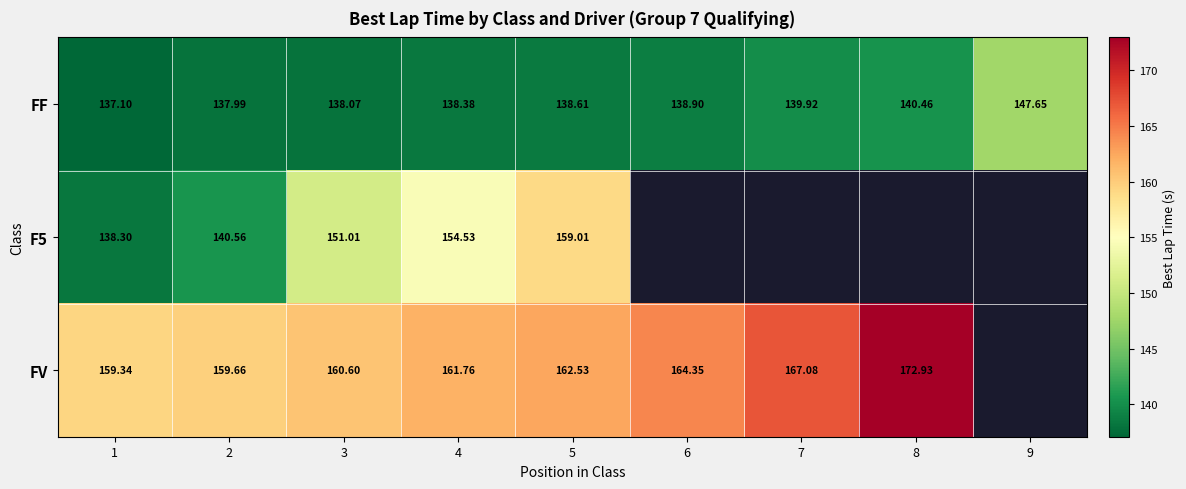

Is the value of FF at 3 greater than the value of FV at 6?

No